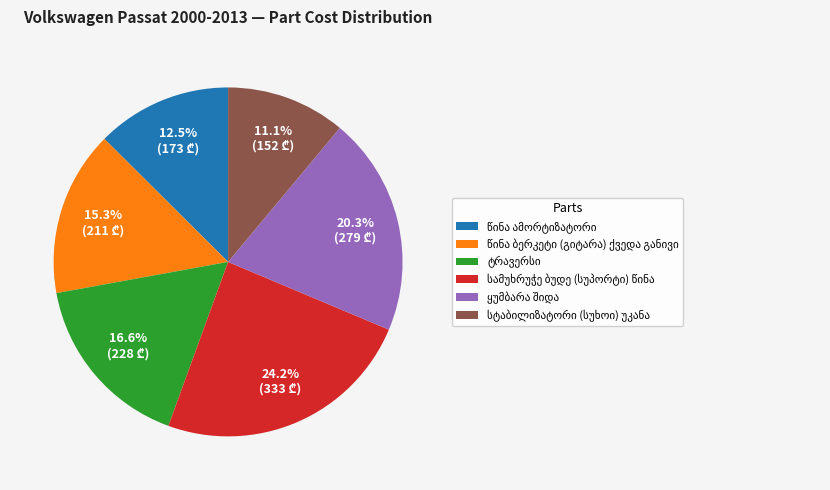

Is there a majority slice in this chart?

No